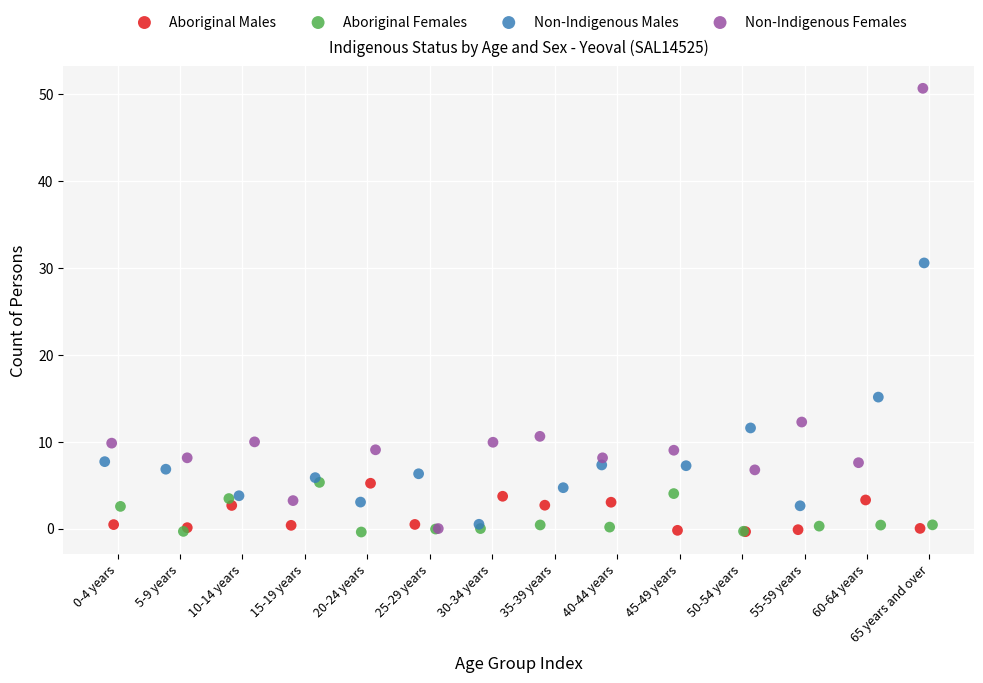

Which series has the largest Y range (max minus min)?

Non-Indigenous Females